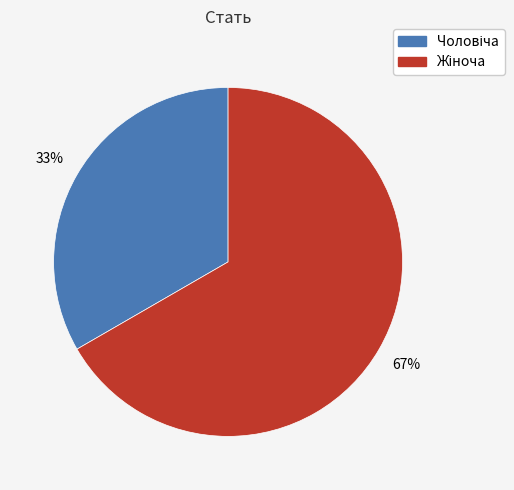

Is there any slice that represents more than half of the pie?

Yes